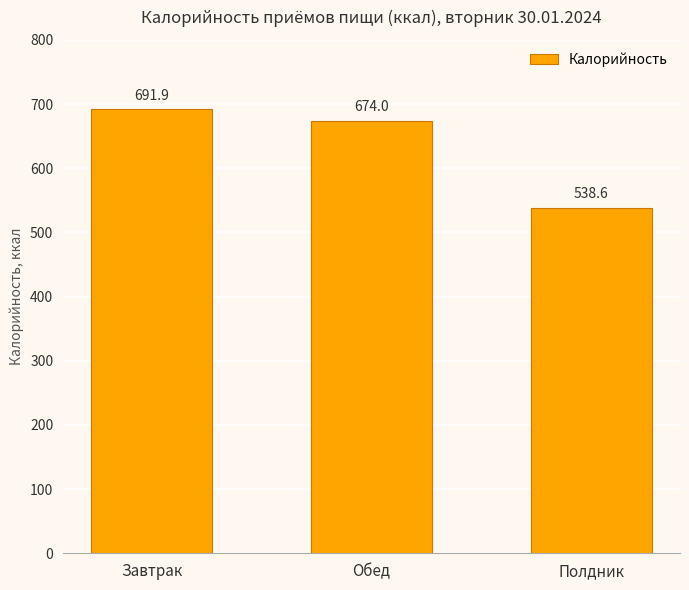

What is the greatest value displayed?

691.9